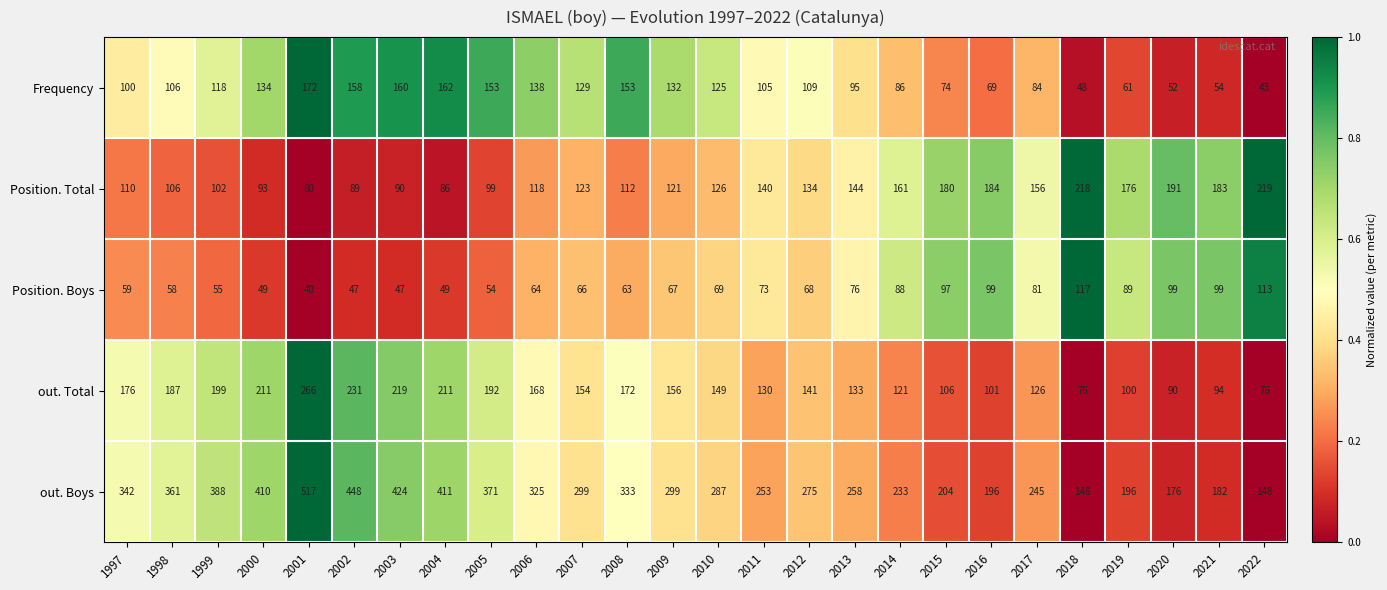

At which label does out. Total first exceed 154?

1997